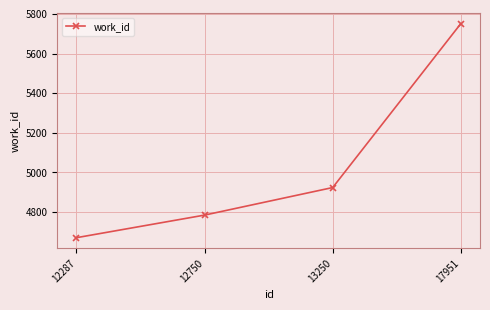

Read the value at 12750.

4785